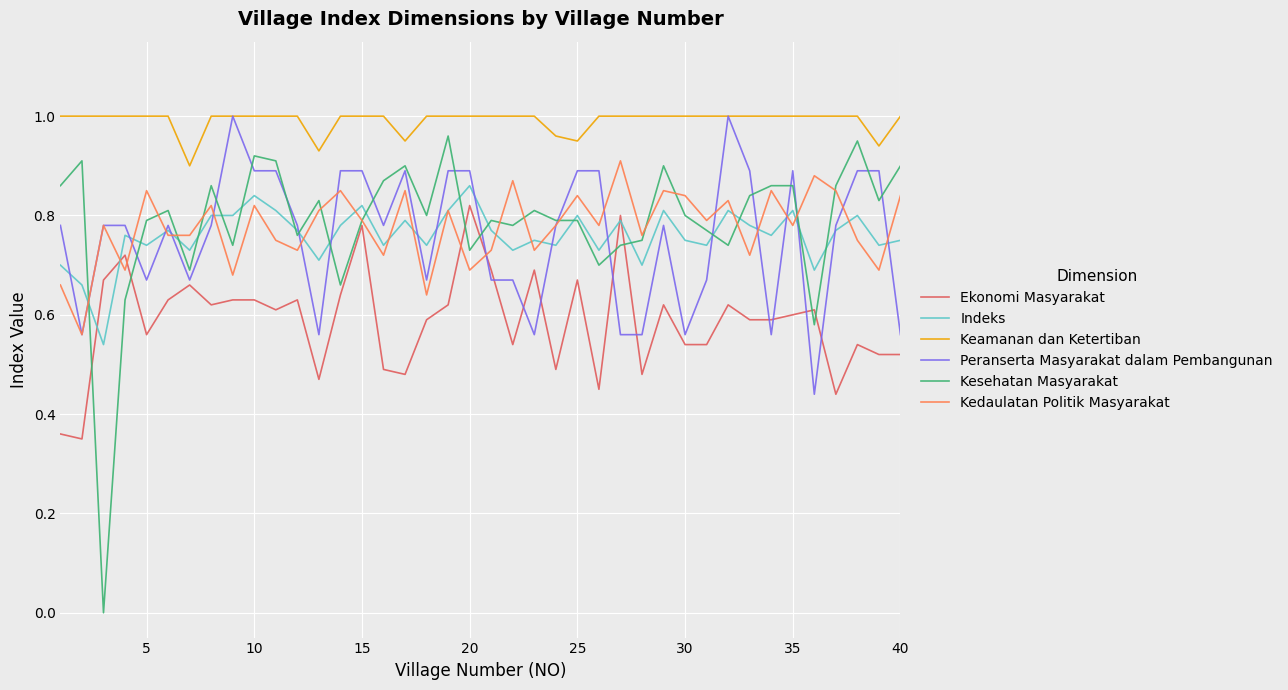

Which series has the largest total across all categories?

Keamanan dan Ketertiban